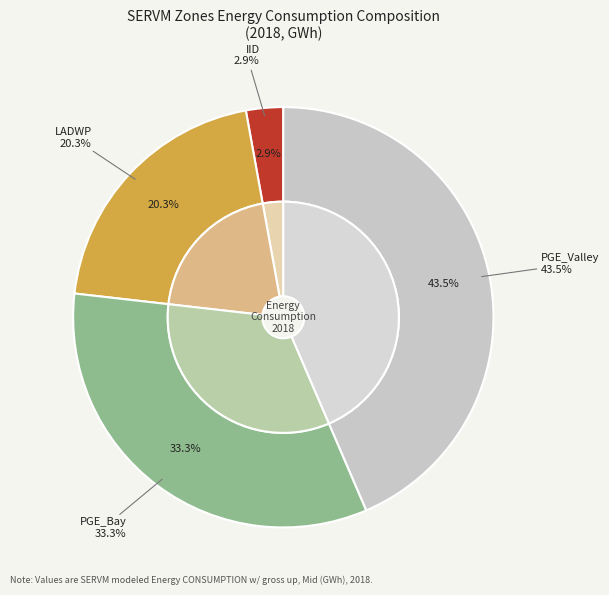

Is PGE_Valley the majority of the pie?

No